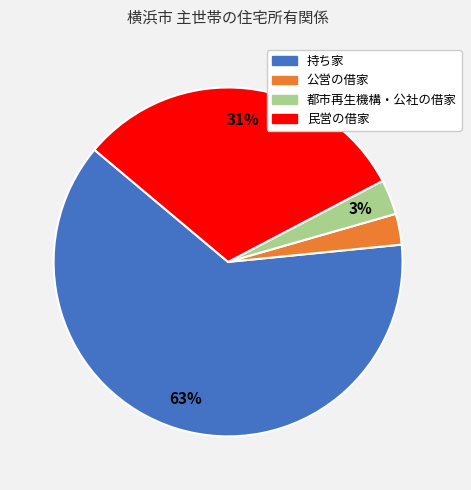

What is the largest slice in the pie chart?

持ち家